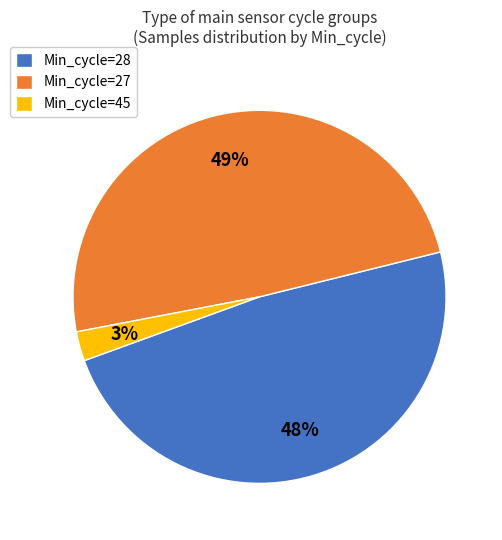

How many segments does this pie chart have?

3